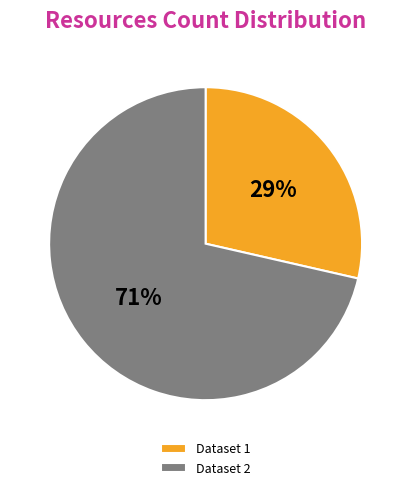

To the nearest percent, what is the combined percentage of Dataset 2 and Dataset 1?

100%